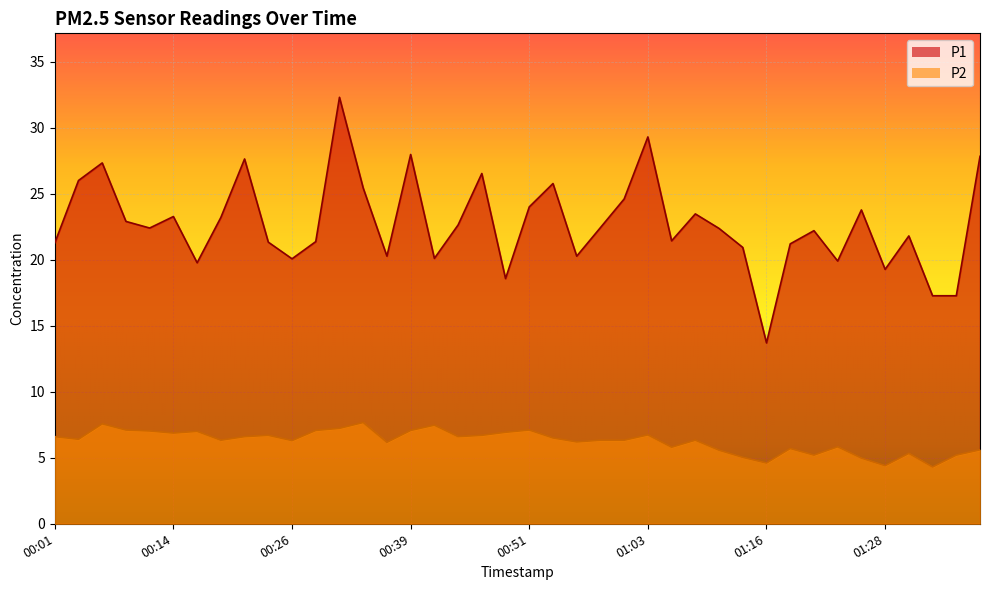

What is the approximate value of P1 at 00:01?

21.3